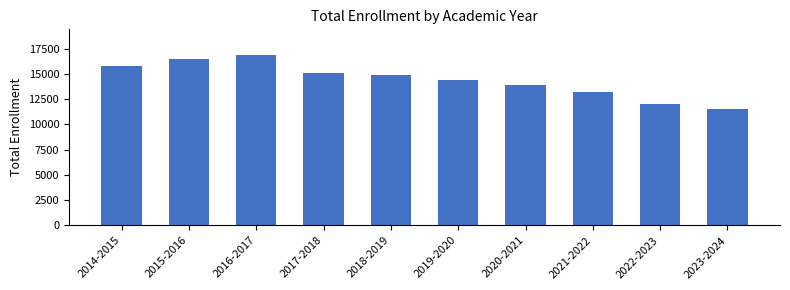

Reading left to right, what are all the values shown in this chart?

2014-2015=15761	2015-2016=16454	2016-2017=16872	2017-2018=15098	2018-2019=14932	2019-2020=14395	2020-2021=13892	2021-2022=13226	2022-2023=12037	2023-2024=11556